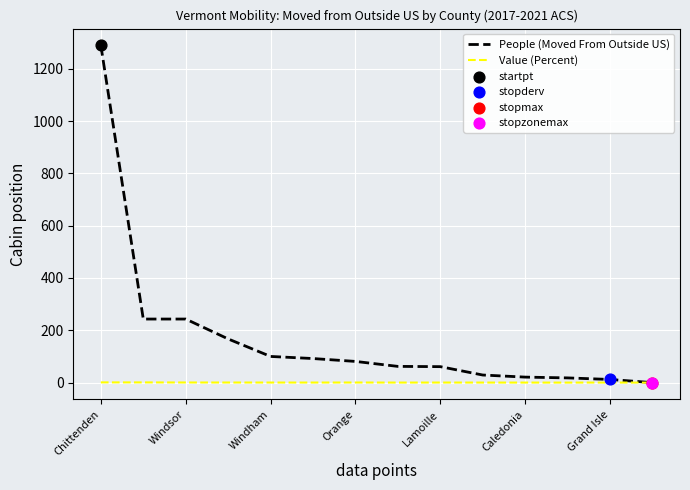

Which series has the largest total across all categories?

People (Moved From Outside US)